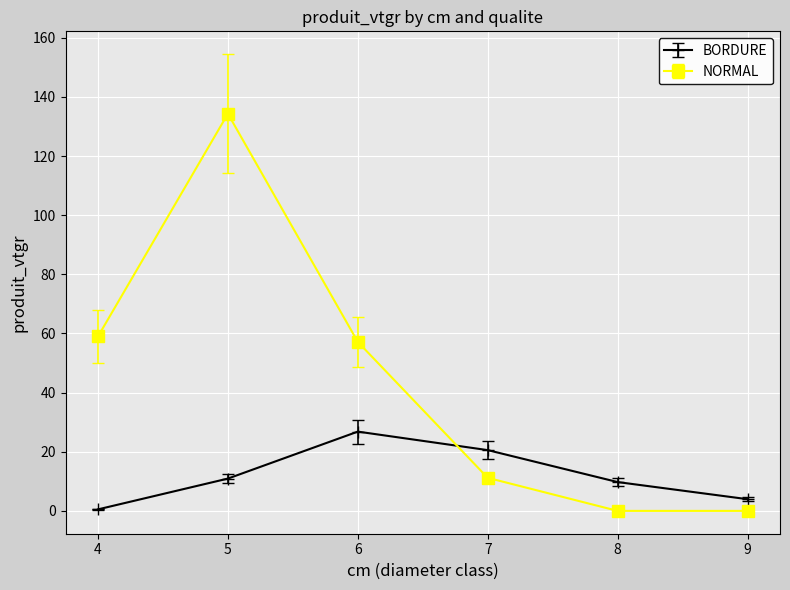

What is the highest value of the NORMAL series?

134.3